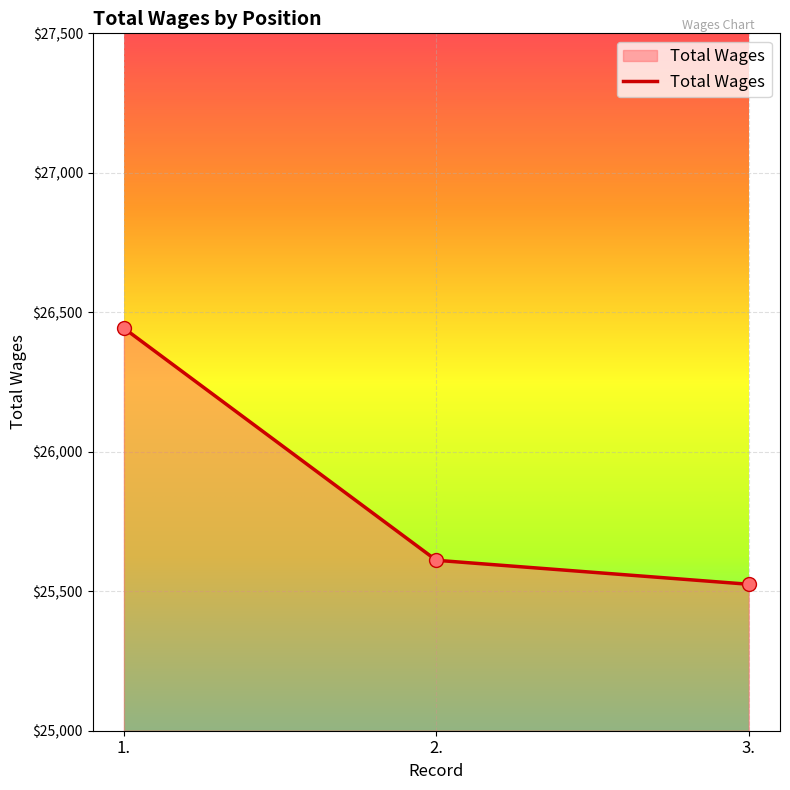

What is the change in value from 1. to 3.?

-918